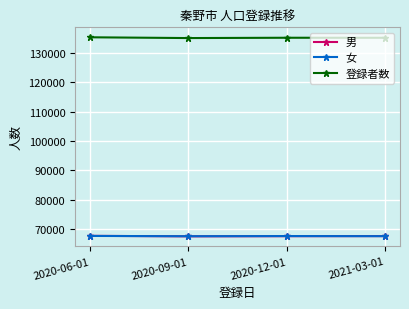

How many 男 values are between 67572 and 67688?

3